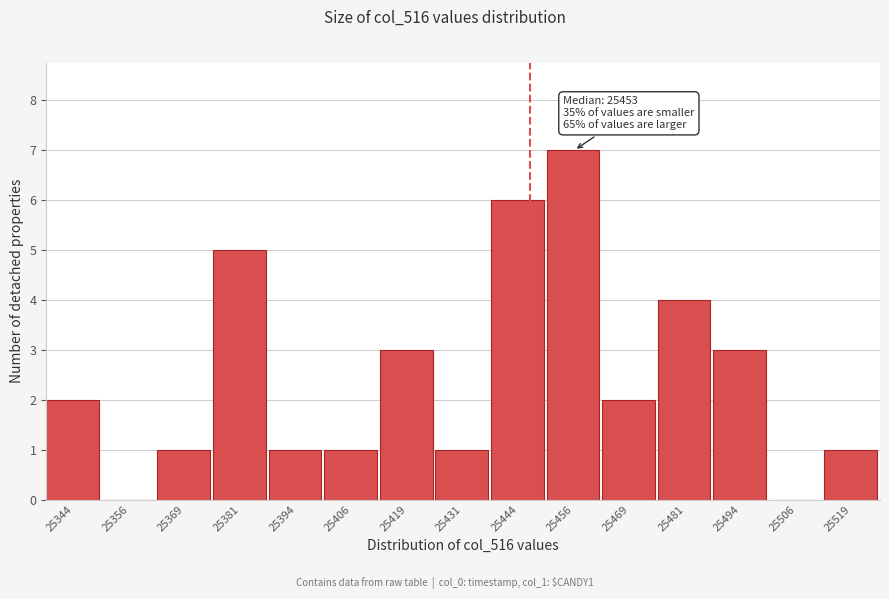

Reading left to right, transcribe all the data shown in this chart.

25344=2	25356=0	25369=1	25381=5	25394=1	25406=1	25419=3	25431=1	25444=6	25456=7	25469=2	25481=4	25494=3	25506=0	25519=1